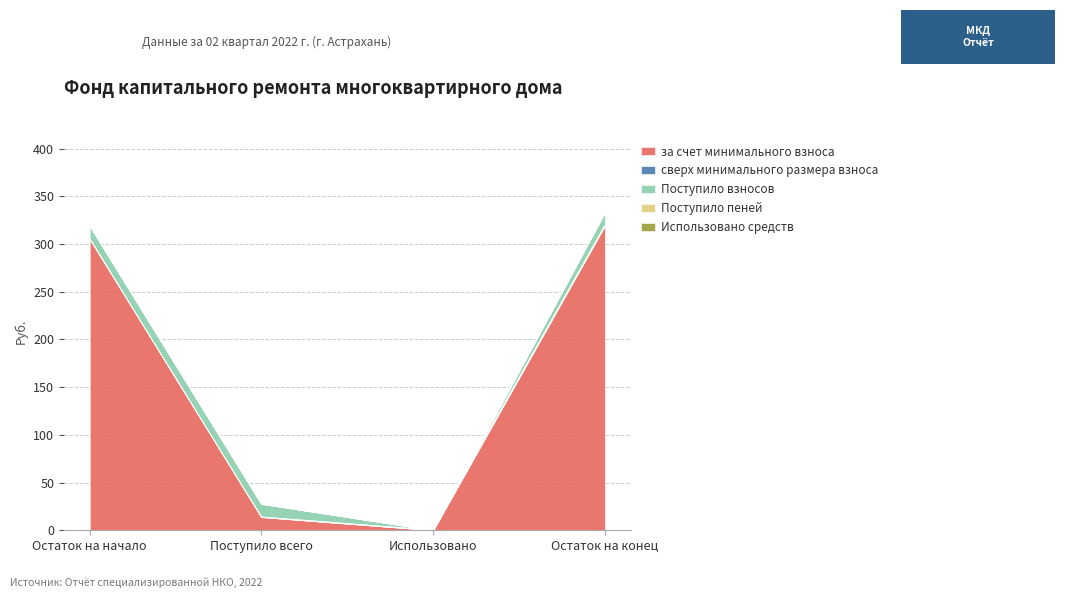

True or false: Поступило взносов has more than 2 points higher than both neighbors.

False